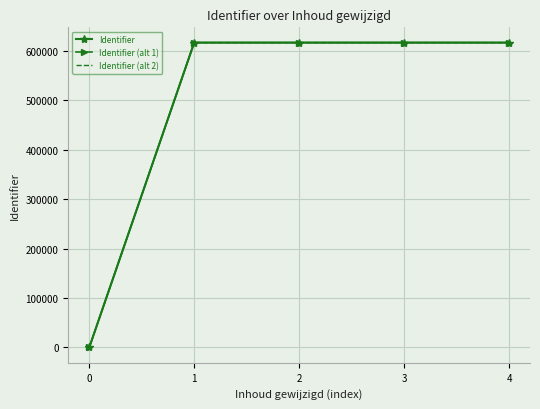

True or false: Identifier (alt 2) and Identifier cross at least once.

False